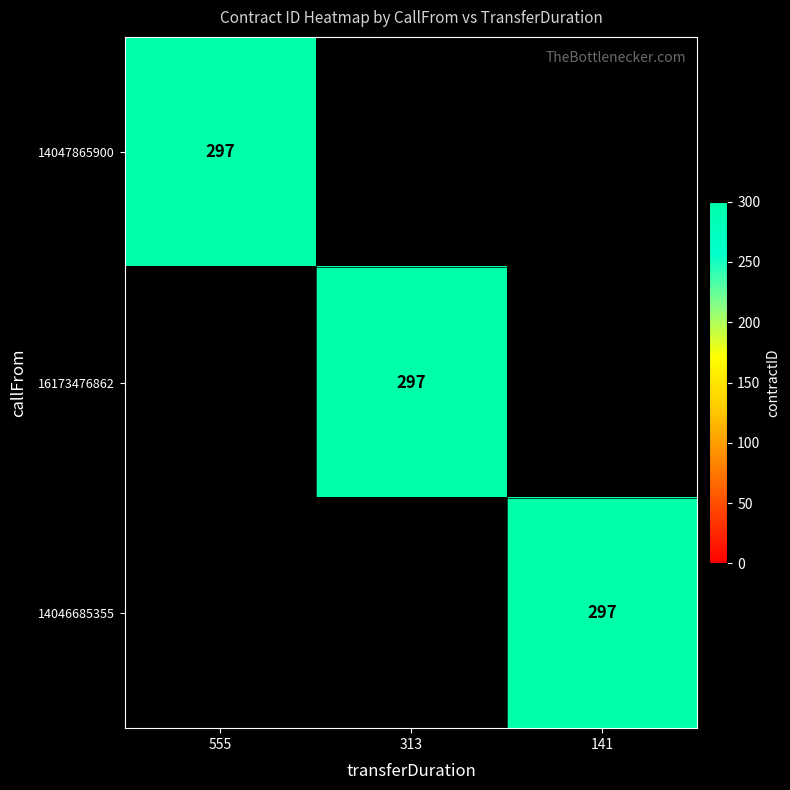

The value of 14046685355 at 141 is 297. True or false?

True